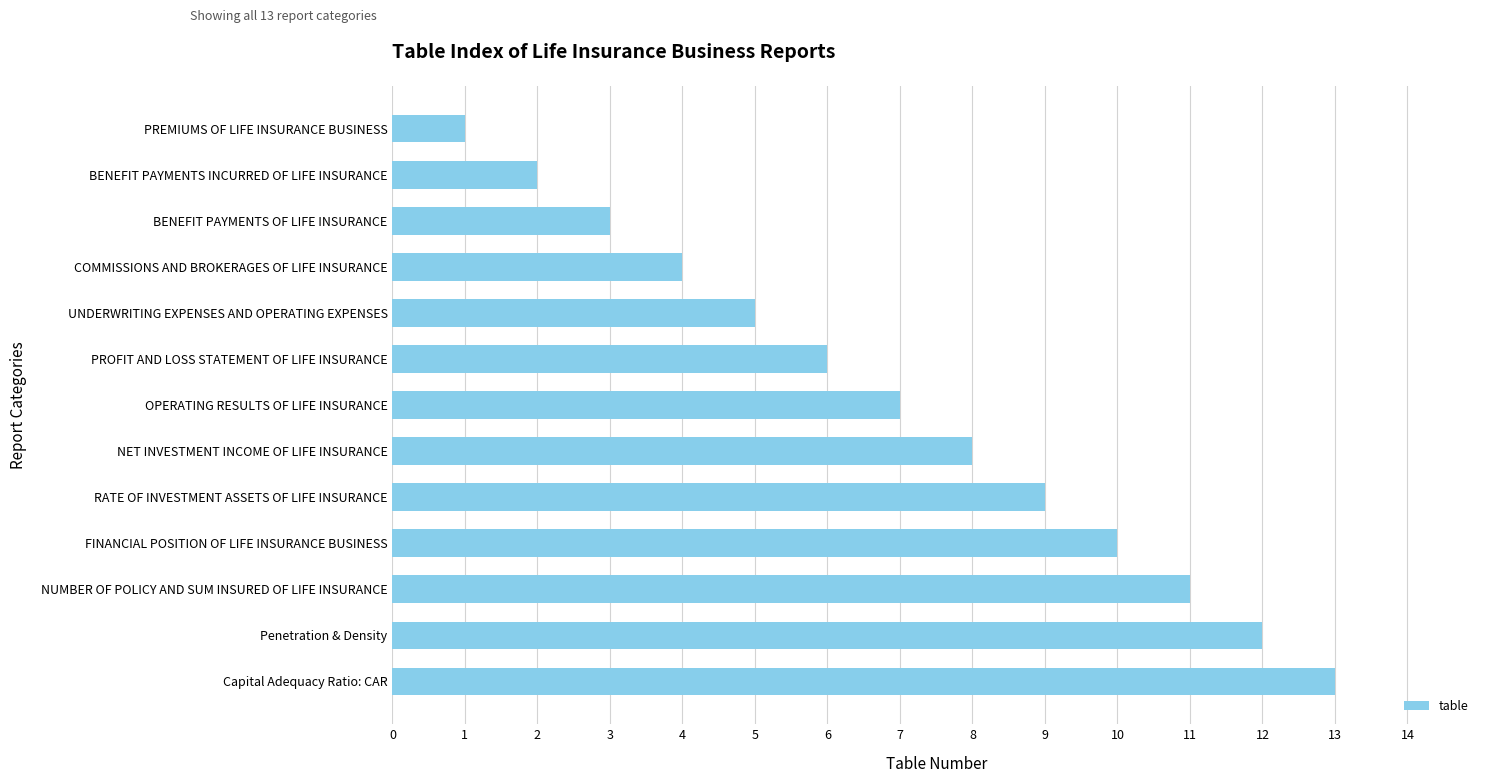

Are the bars horizontal?

Yes